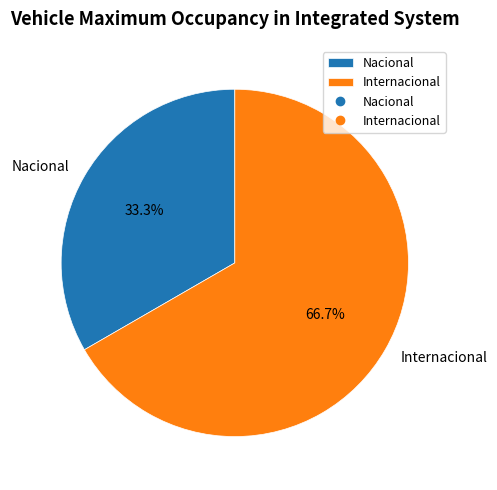

What is the total percentage of Nacional and Internacional?

100.0%